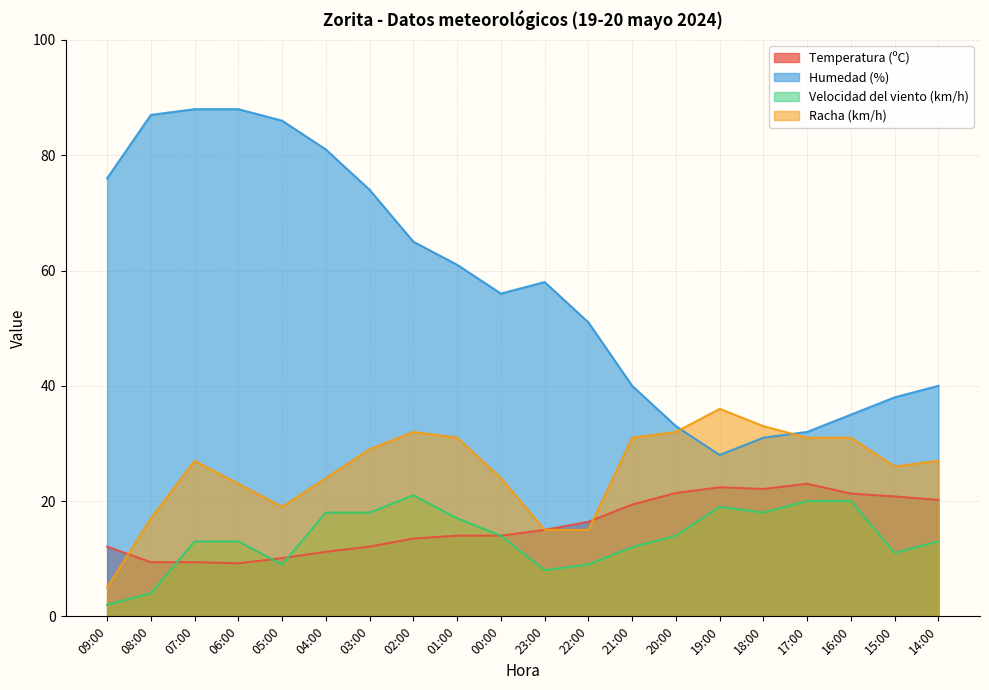

How many distinct data groups are displayed?

4